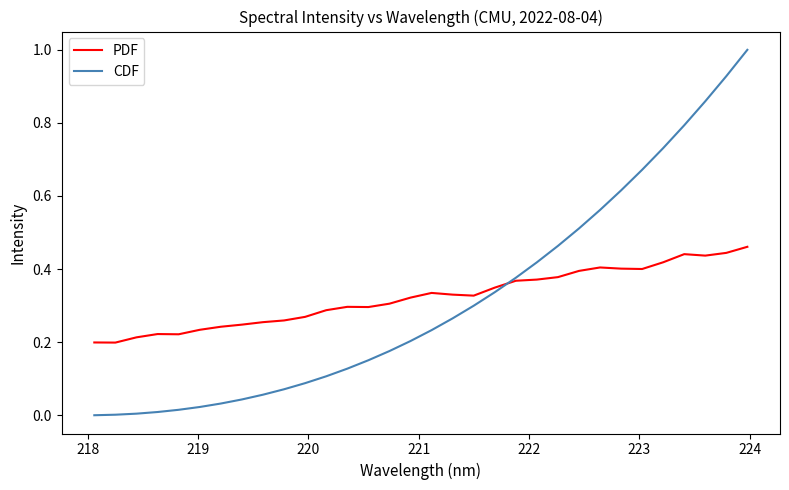

True or false: CDF and PDF cross at least once.

True